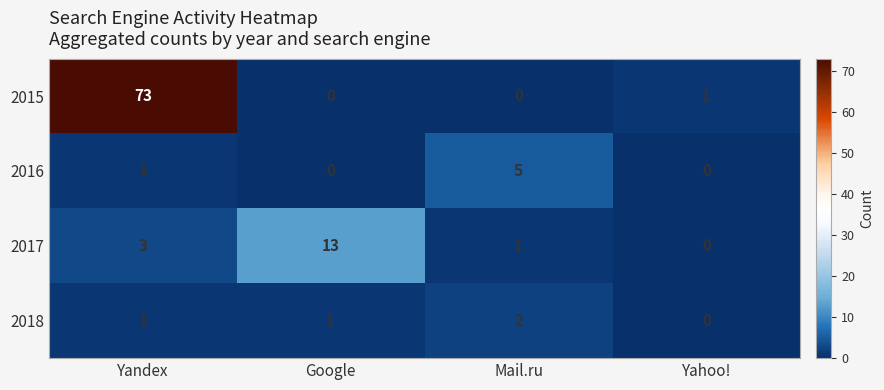

At which label is 2015 closest to 36?

Yahoo!